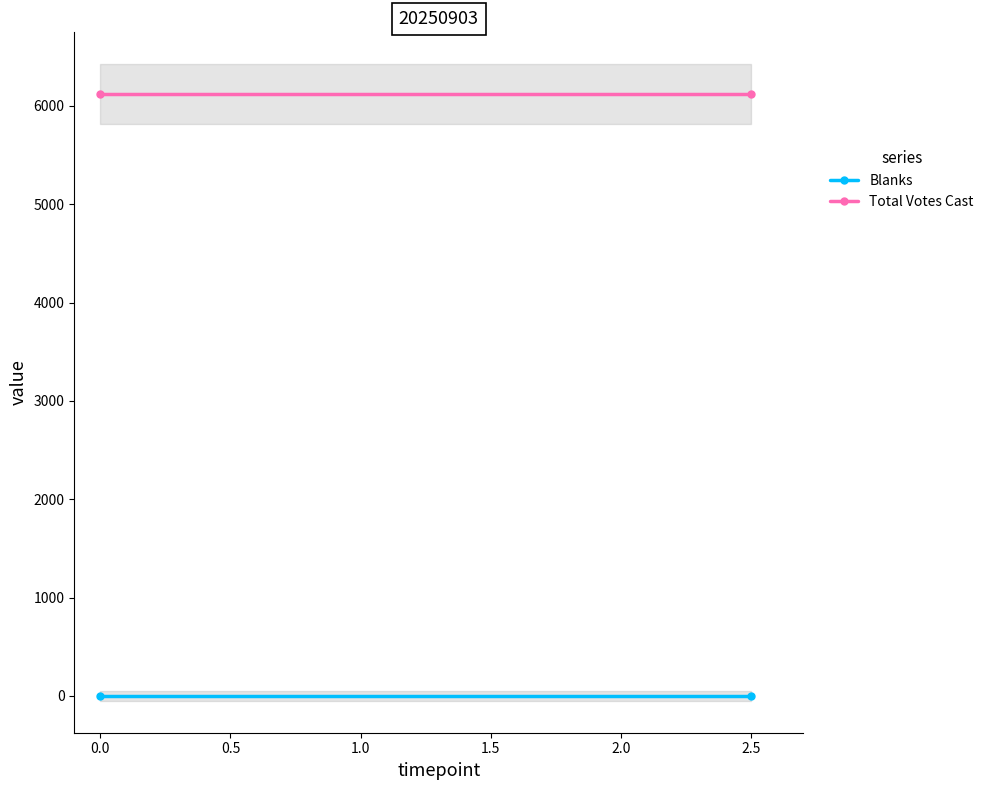

What are all the series names shown in the legend?

Blanks, Total Votes Cast